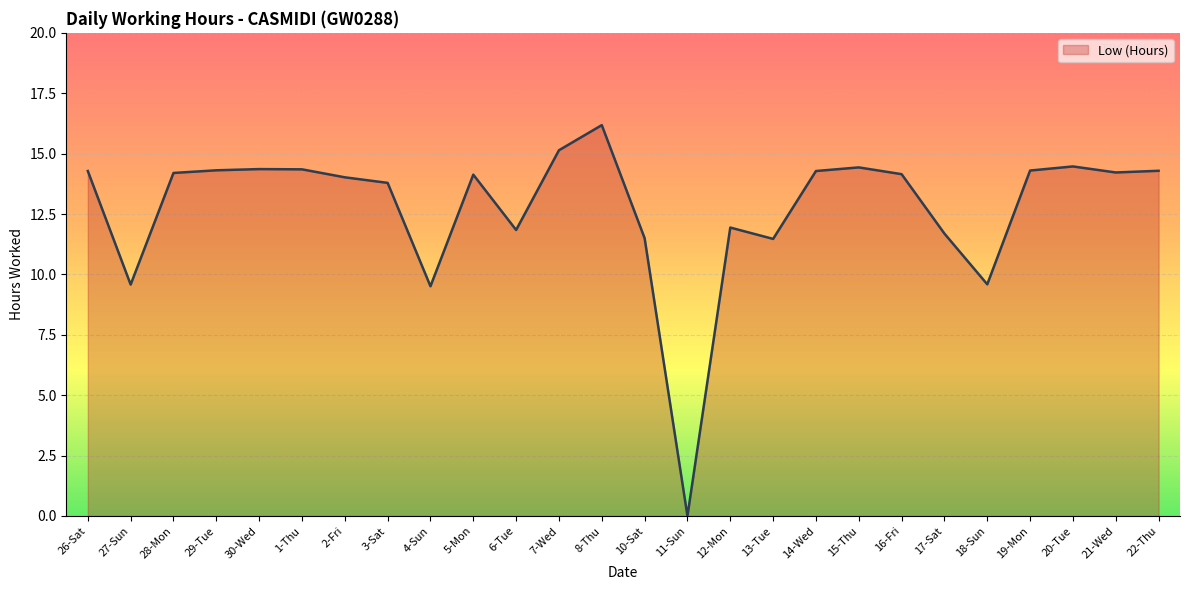

Is it true that the value at 27-Sun is 9.6?

True